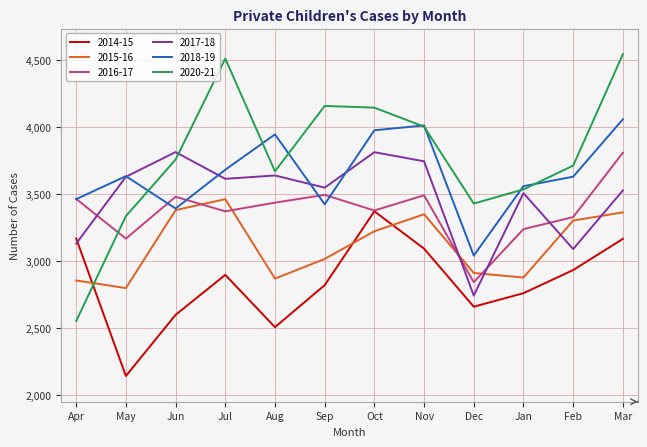

Is it true that 2018-19 equals 3041 at Dec?

True